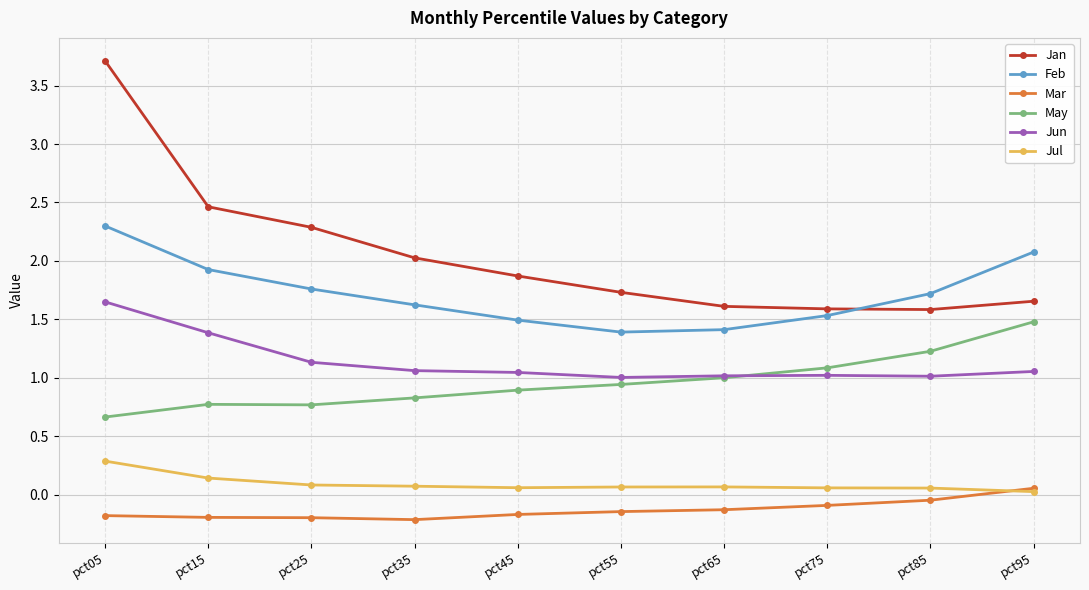

Which series has the largest range (max minus min)?

Jan